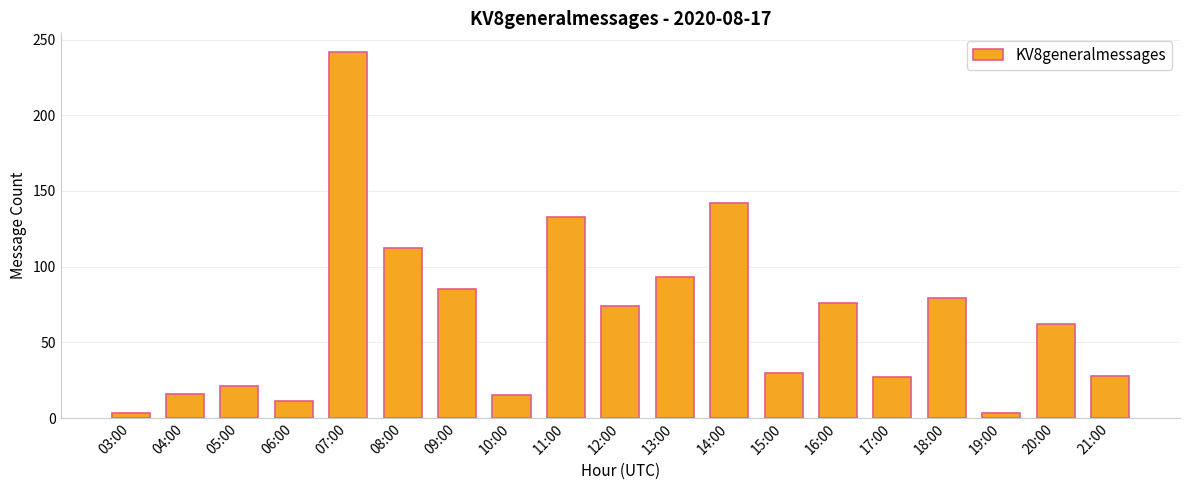

What is the label of the 19th bar from the left?

21:00